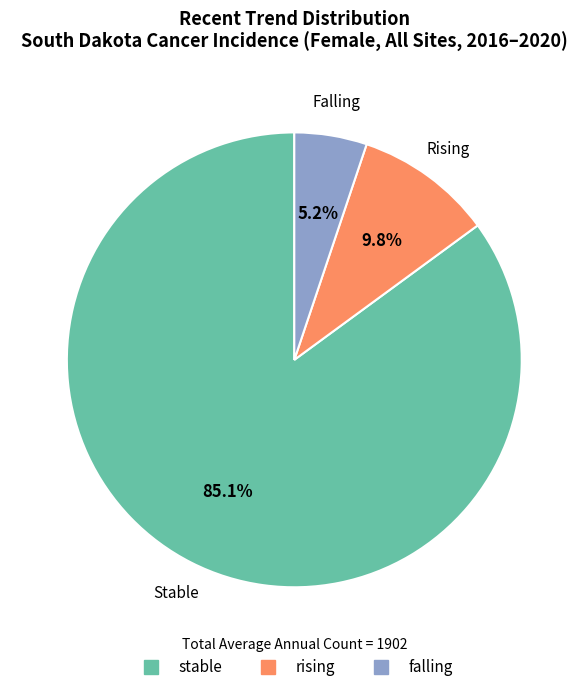

What percentage is the rising slice, to the nearest percent?

10%